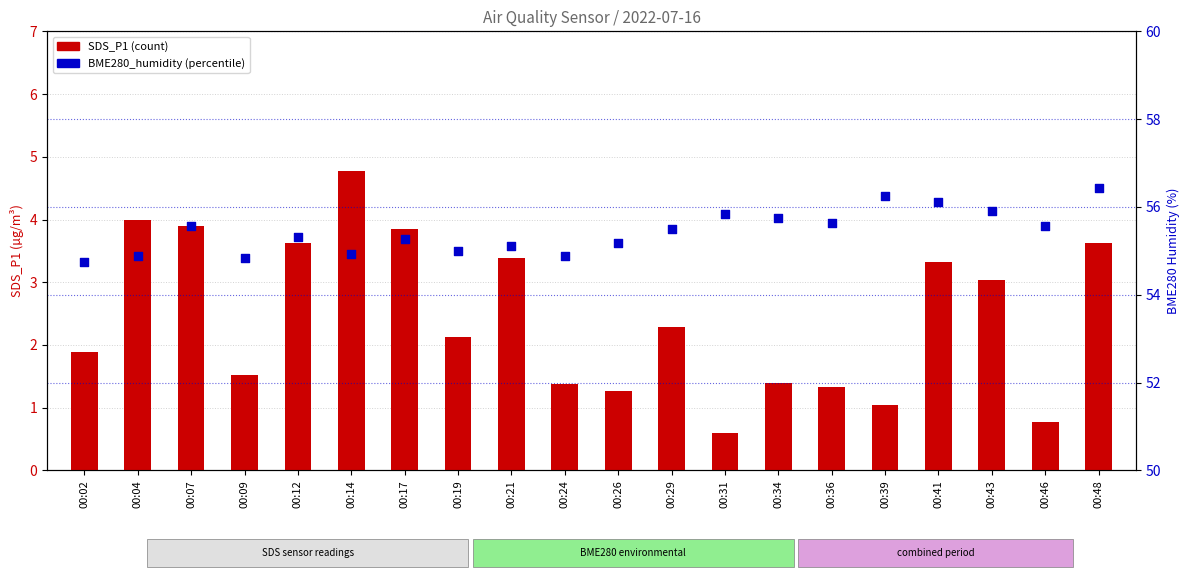

Which series has the largest Y range (max minus min)?

SDS_P1